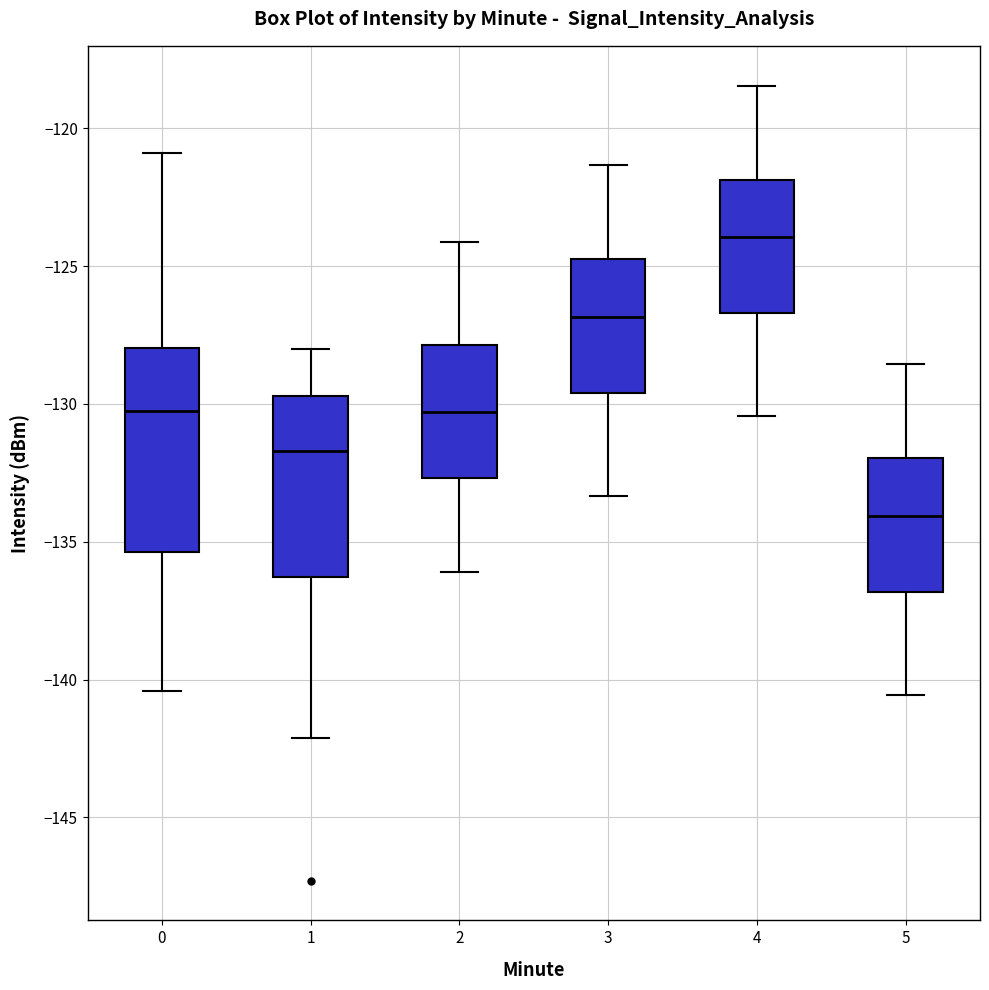

Reading left to right, read every box against the y-axis: the position of its median line, the range the box covers, and the ends of its whiskers. The values are not printed on the chart, so give them approximately, as read against the axis.

0: median -130.0, box -135.5 to -128.0, whiskers -140.5 to -121.0
1: median -131.5, box -136.5 to -129.5, whiskers -142.0 to -128.0
2: median -130.5, box -132.5 to -128.0, whiskers -136.0 to -124.0
3: median -127.0, box -129.5 to -125.0, whiskers -133.5 to -121.5
4: median -124.0, box -126.5 to -122.0, whiskers -130.5 to -118.5
5: median -134.0, box -137.0 to -132.0, whiskers -140.5 to -128.5